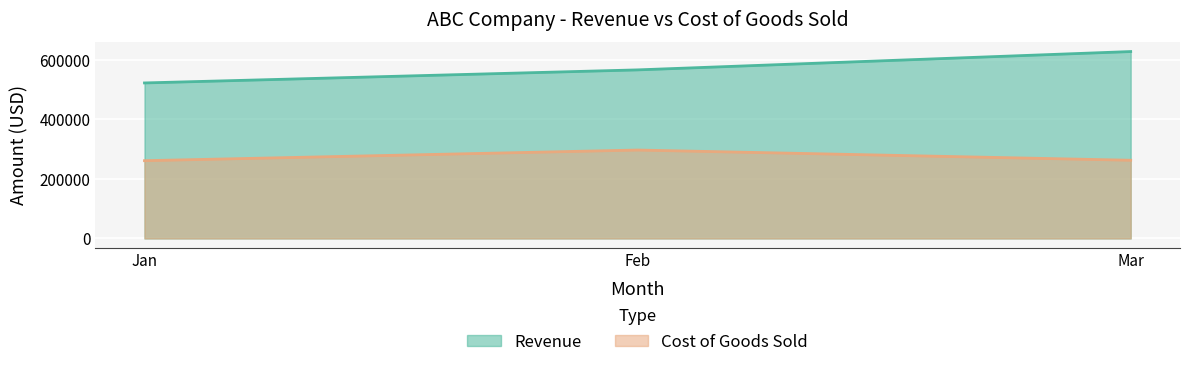

How many values in the Cost of Goods Sold series exceed 262568?

1